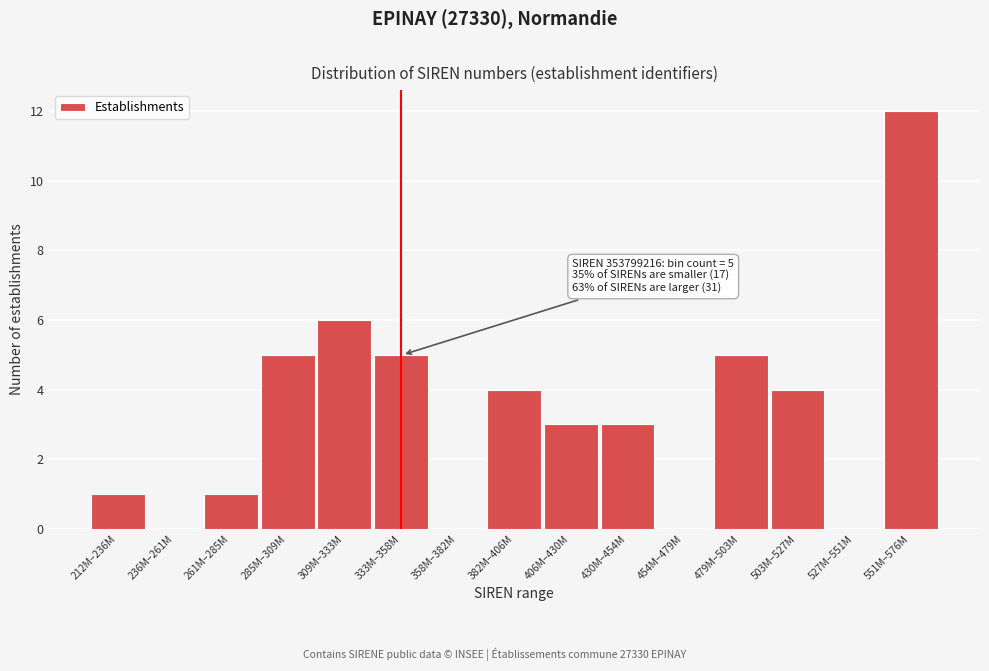

Reading left to right, list all the values displayed in this chart.

212M–236M=1	236M–261M=0	261M–285M=1	285M–309M=5	309M–333M=6	333M–358M=5	358M–382M=0	382M–406M=4	406M–430M=3	430M–454M=3	454M–479M=0	479M–503M=5	503M–527M=4	527M–551M=0	551M–576M=12